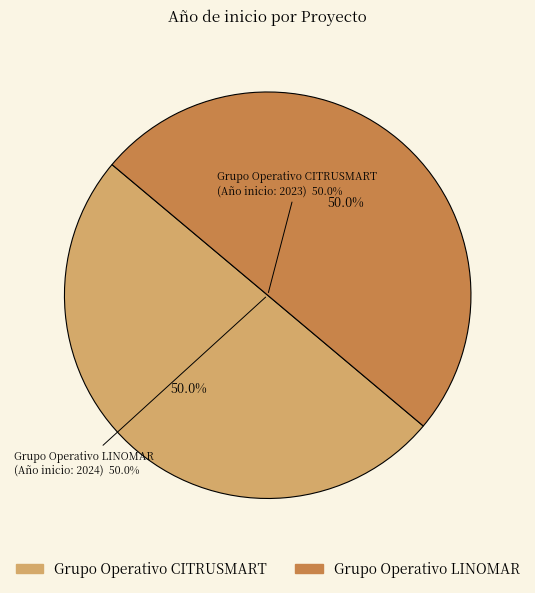

Is it true that Grupo Operativo LINOMAR is 56% of the pie?

False